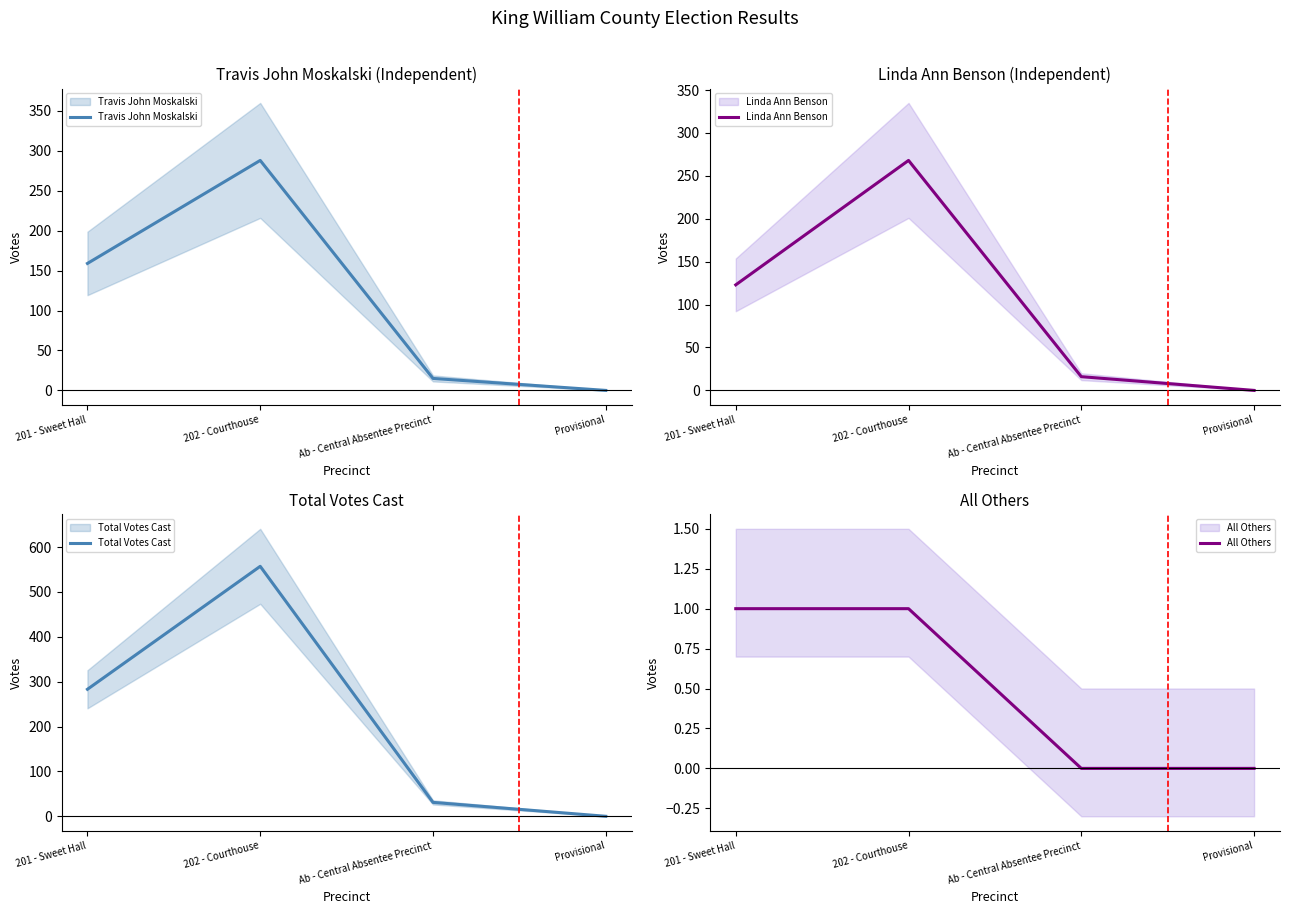

What is the label of the 4th point from the left?

Provisional